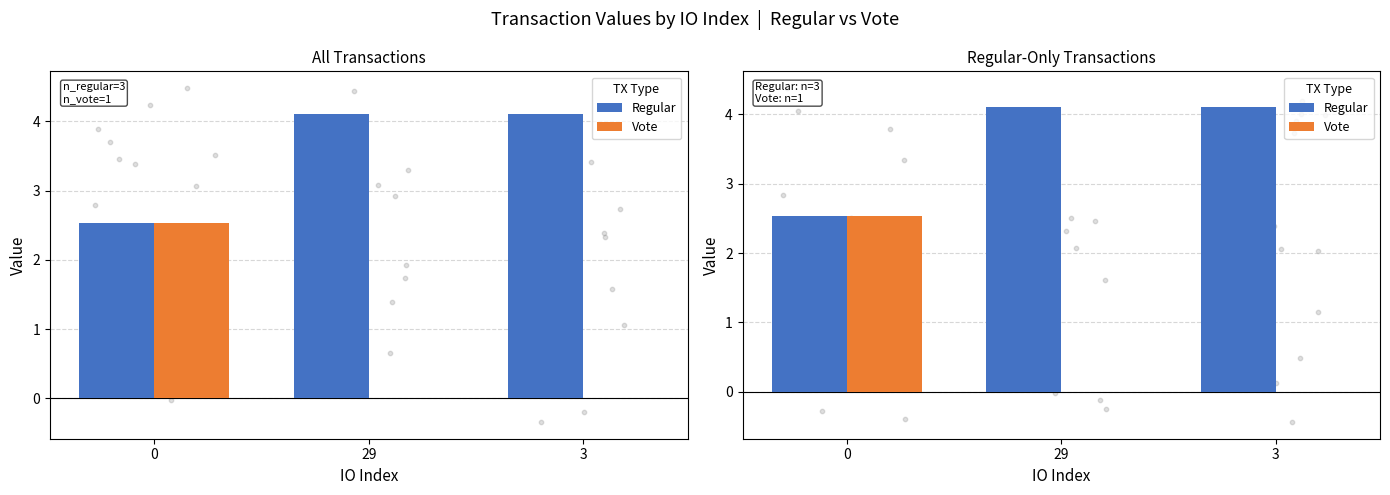

What is the total value across all series at 0?

5.1